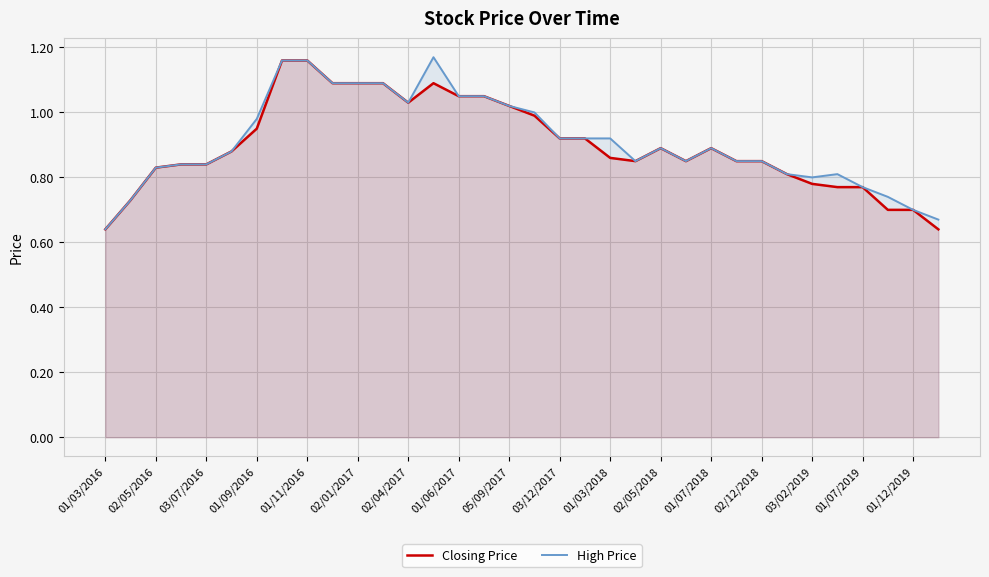

Is it true that Closing Price equals 0.2 at 29?

False